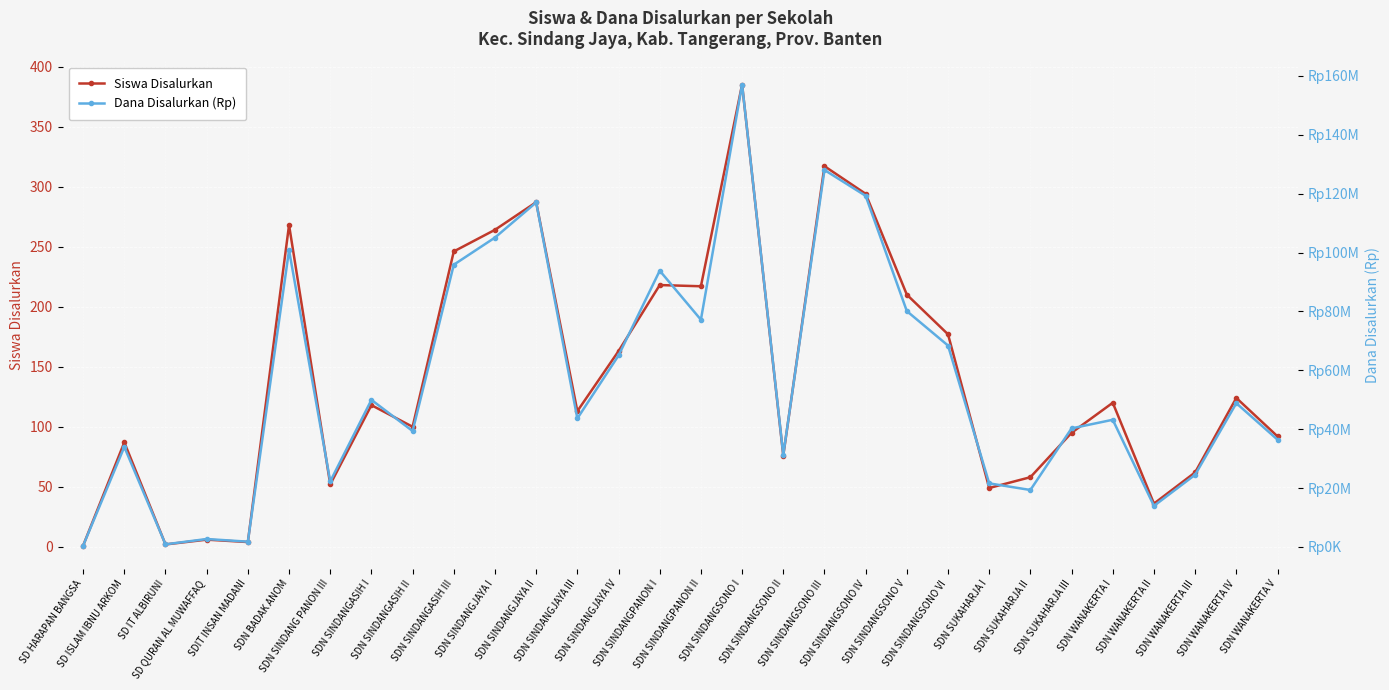

What is the label of the 8th point from the left?

SDN SINDANGASIH I